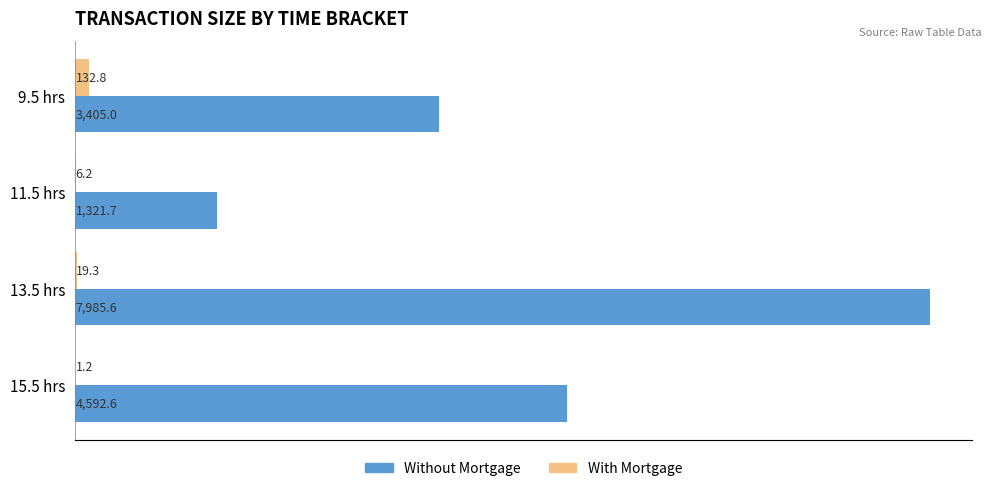

What is the sum of all Without Mortgage values?

17304.9